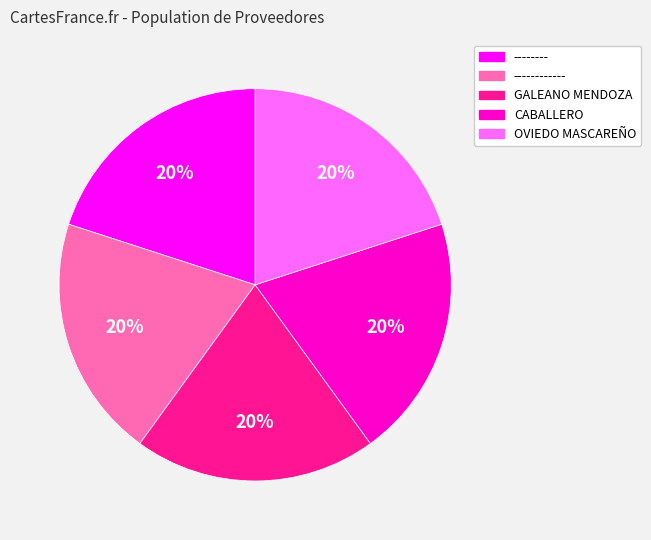

True or false: ------------ accounts for 20% of the total.

True